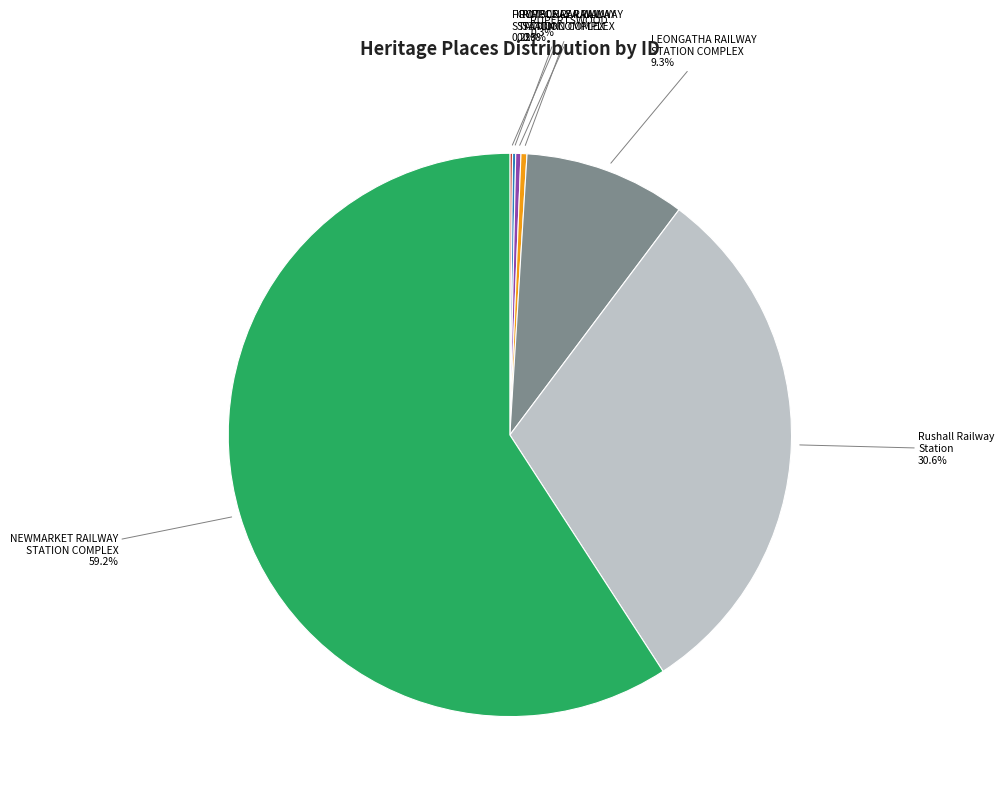

Is NEWMARKET RAILWAY STATION COMPLEX the majority of the pie?

Yes